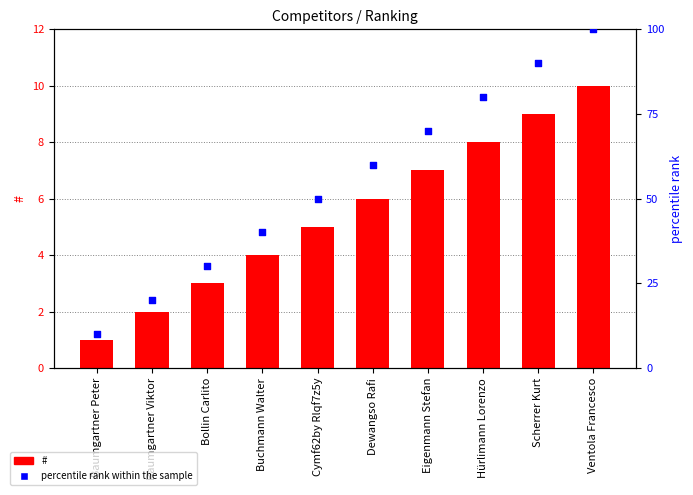

Which series has the largest Y range (max minus min)?

percentile rank within the sample